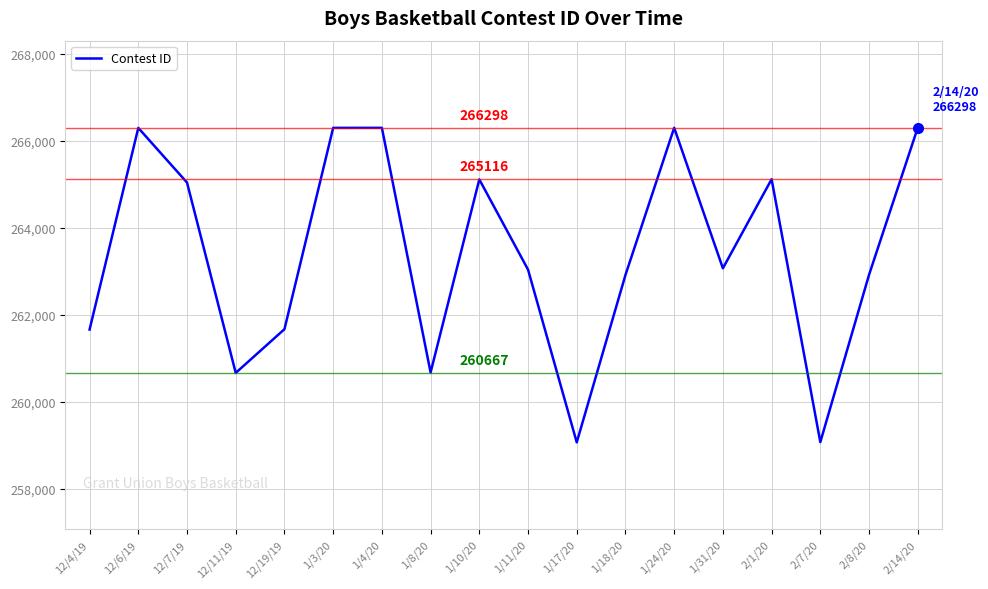

What is the smallest value displayed?

259072